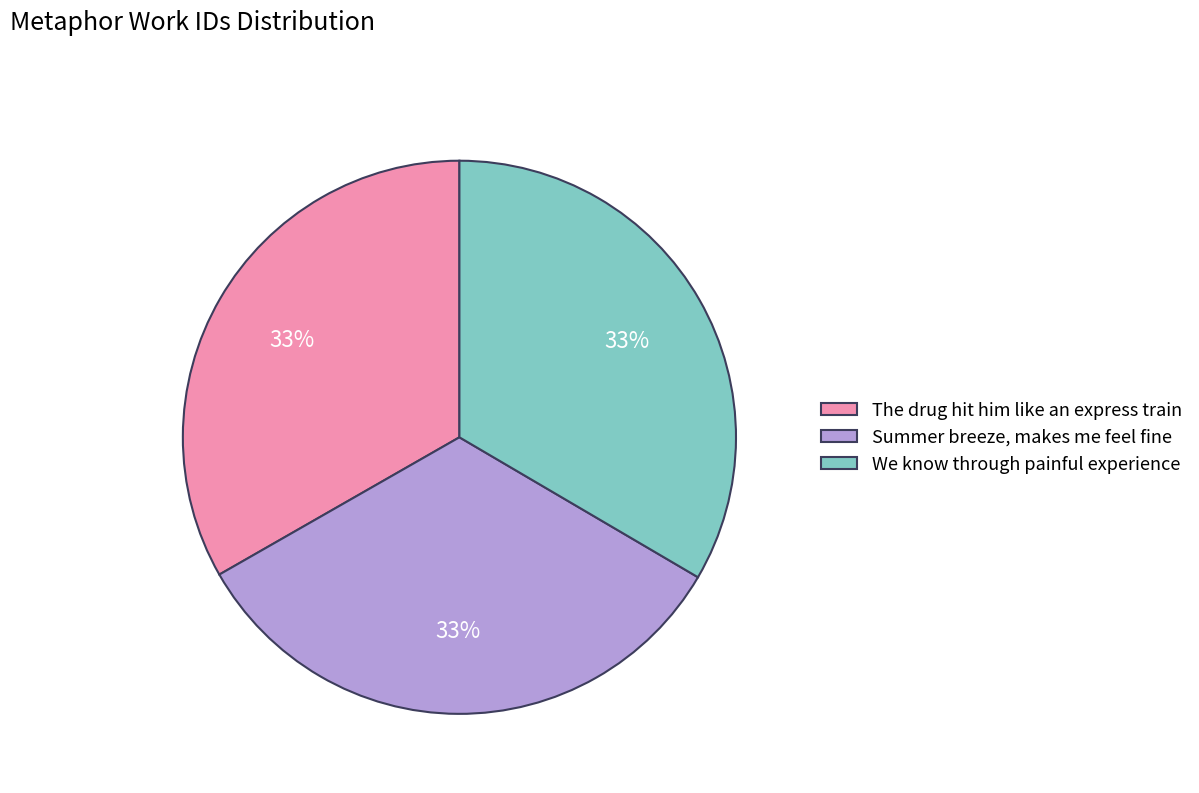

What is the ratio of the value at The drug hit him like an express train to the value at Summer breeze, makes me feel fine?

1.0